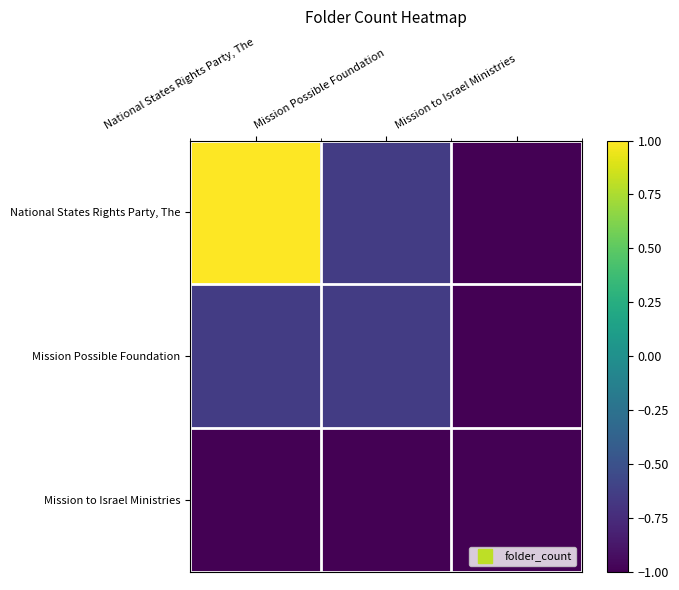

Which label corresponds to the largest value in the chart?

National States Rights Party, The